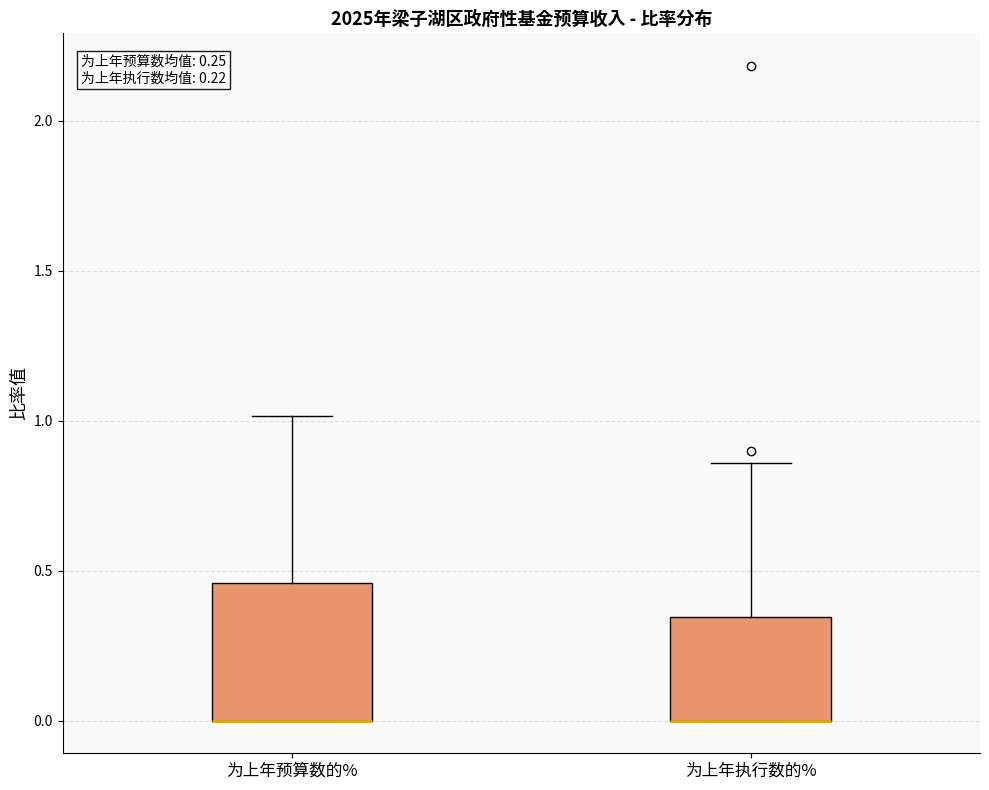

Comparing the boxes themselves (not the whiskers), which one is the tallest?

为上年预算数的%